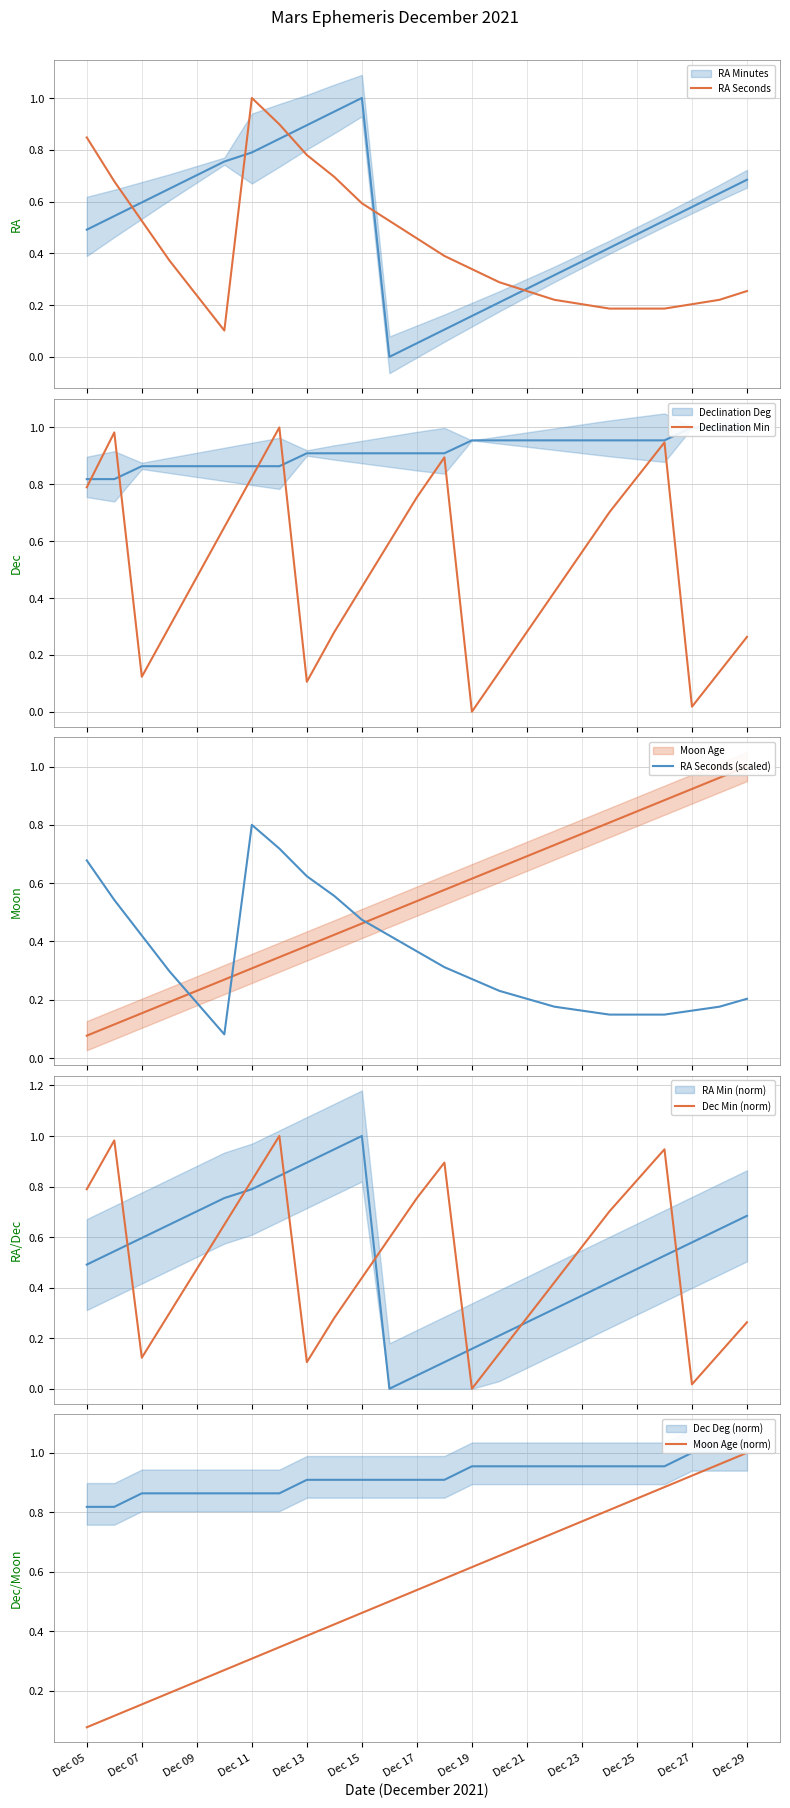

What is the highest value of the RA Seconds (scaled) series?

0.8